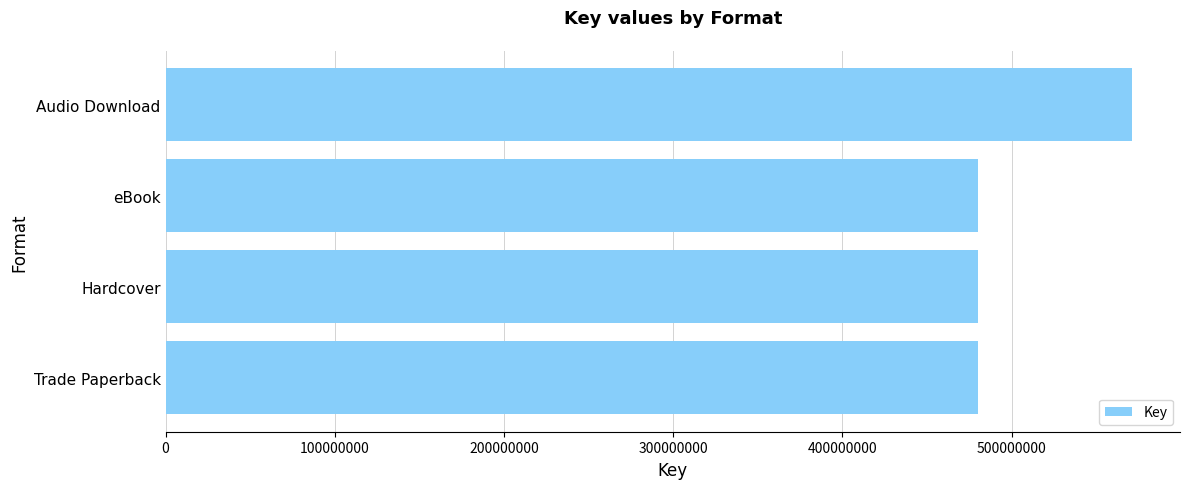

What is the greatest value displayed?

570952655